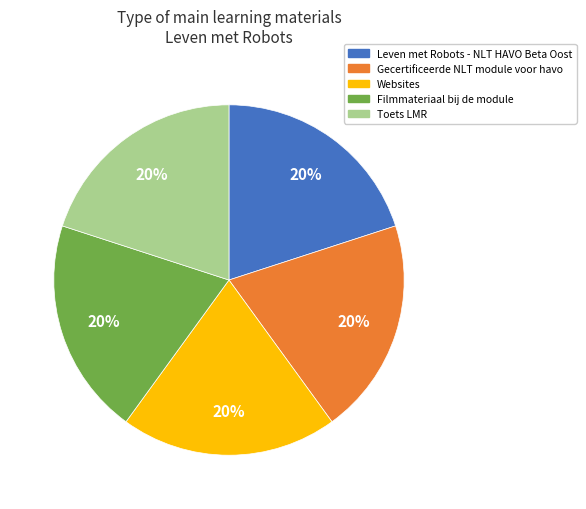

Combined, do Filmmateriaal bij de module and Gecertificeerde NLT module voor havo account for over 50%?

No